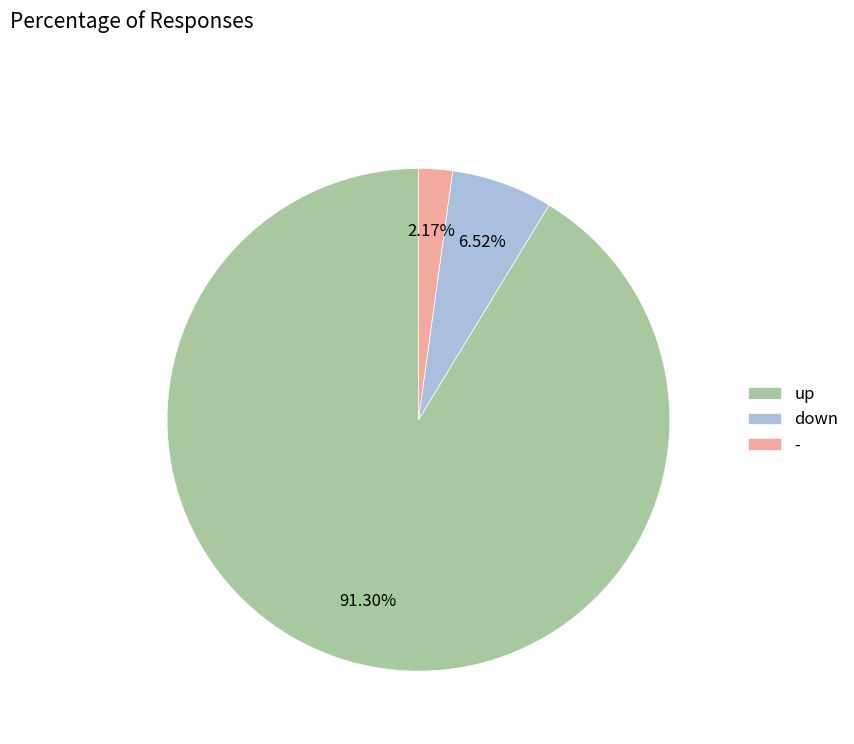

How many segments does this pie chart have?

3